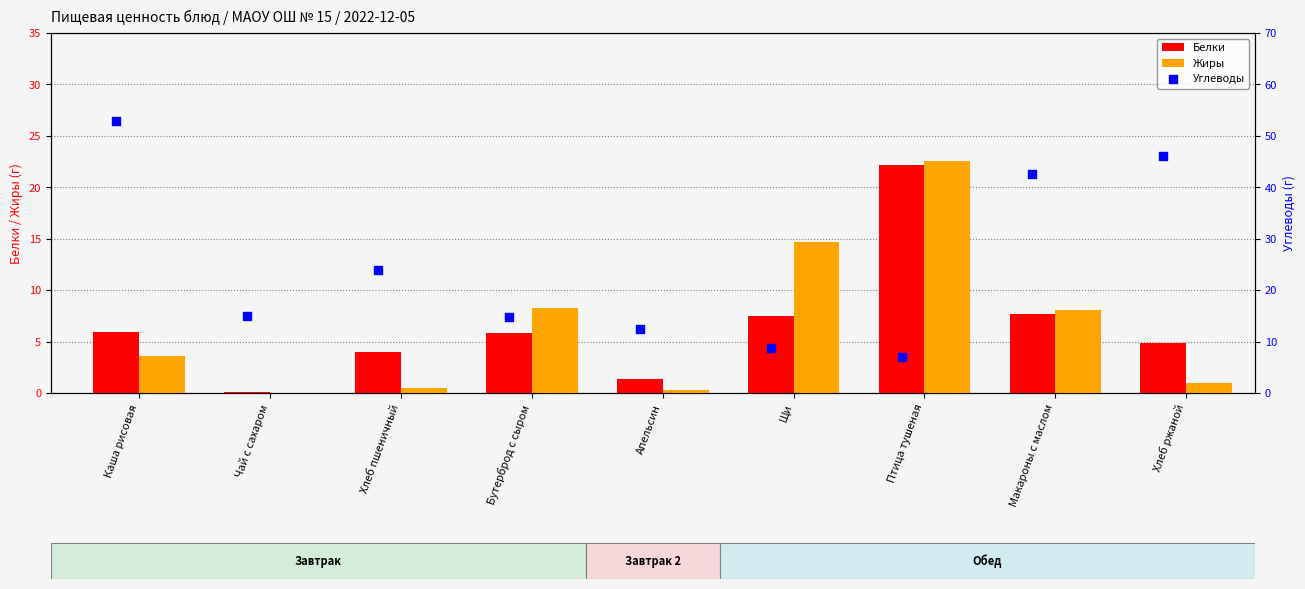

Which series reaches the maximum Y coordinate?

Углеводы